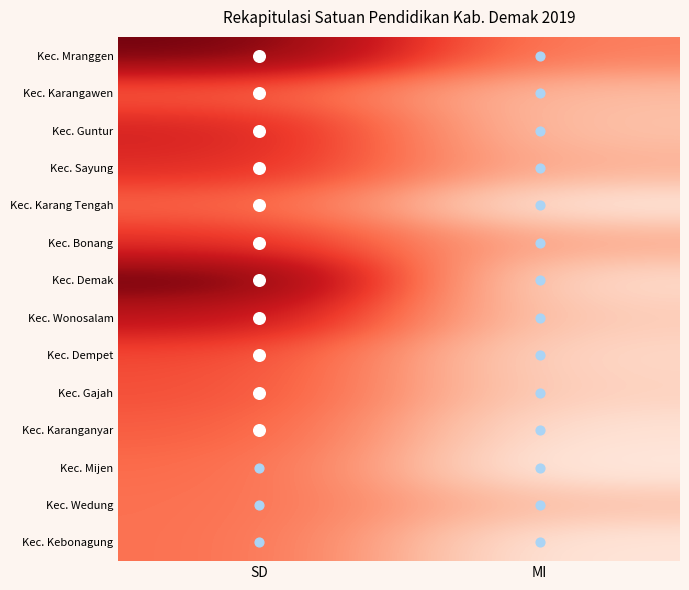

Which label corresponds to the smallest value in the chart?

MI